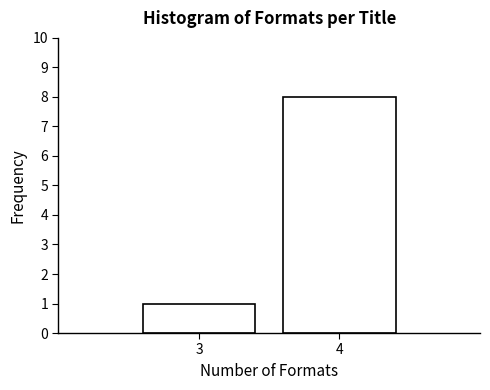

Reading left to right, list all the values displayed in this chart.

1	8